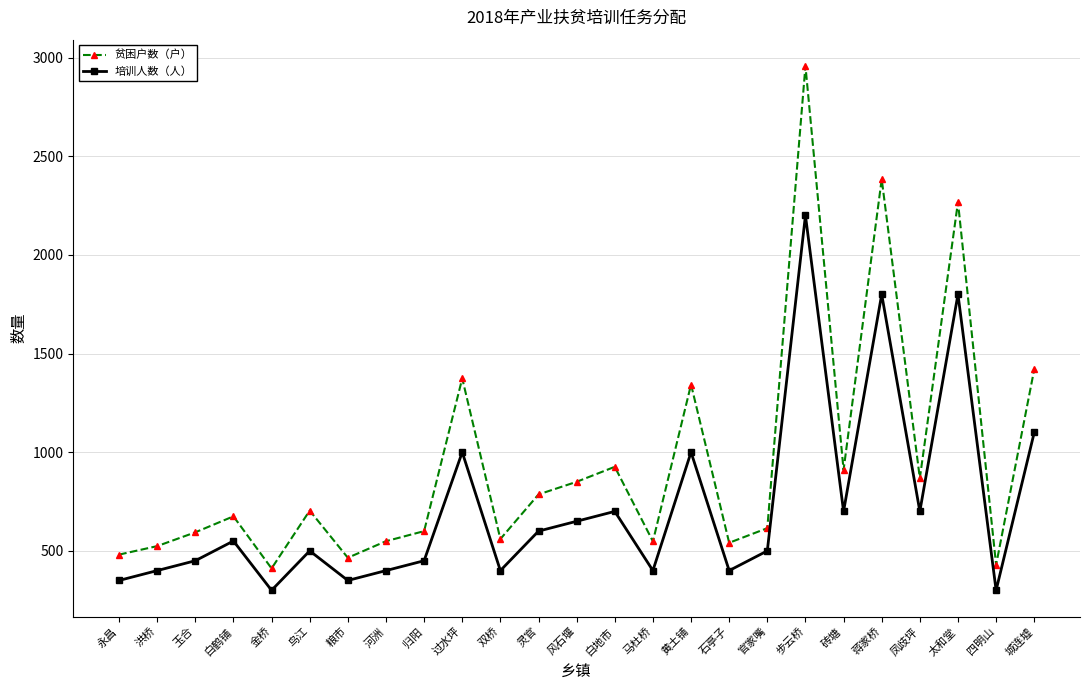

What is the greatest value displayed?

2958